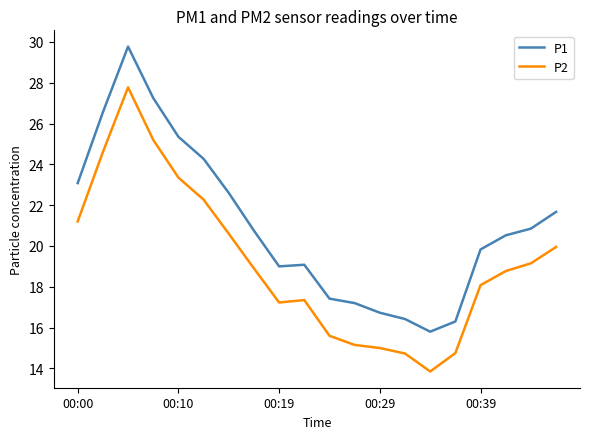

Rank the series by their maximum value, from highest to lowest.

P1, P2